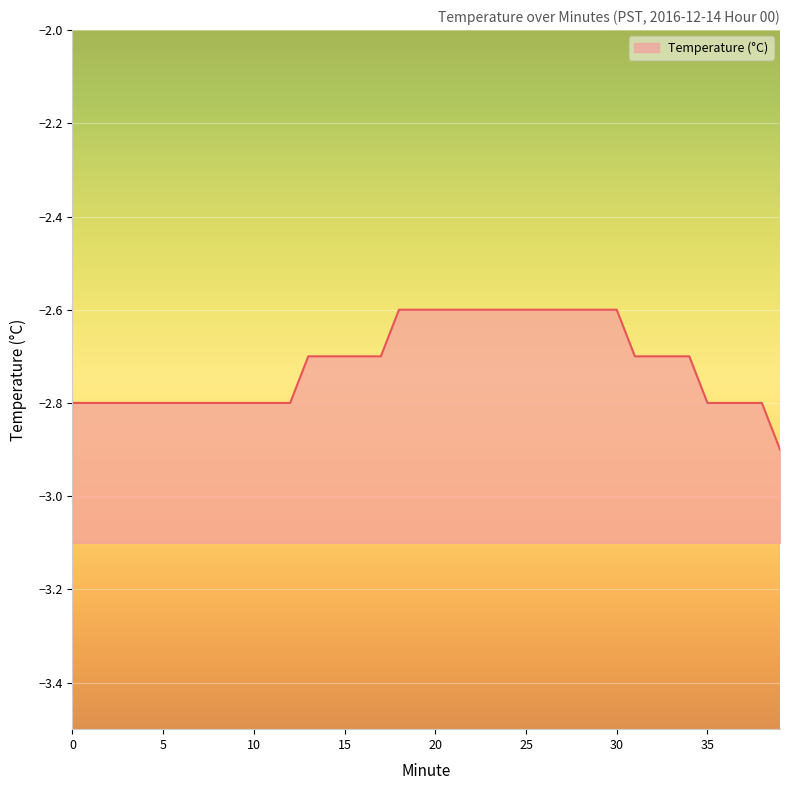

Rank the categories by value from lowest to highest.

39, 0, 1, 2, 3, 4, 5, 6, 7, 8, 9, 10, 11, 12, 35, 36, 37, 38, 13, 14, 15, 16, 17, 31, 32, 33, 34, 18, 19, 20, 21, 22, 23, 24, 25, 26, 27, 28, 29, 30